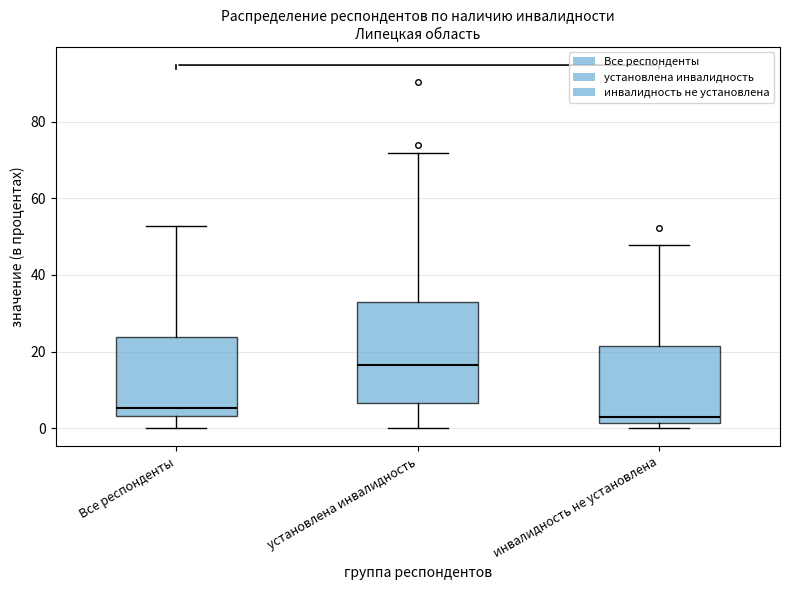

Where is the lower edge of the box for Все респонденты on the y-axis? The values are not printed on the chart, so give them approximately, as read against the axis.

4